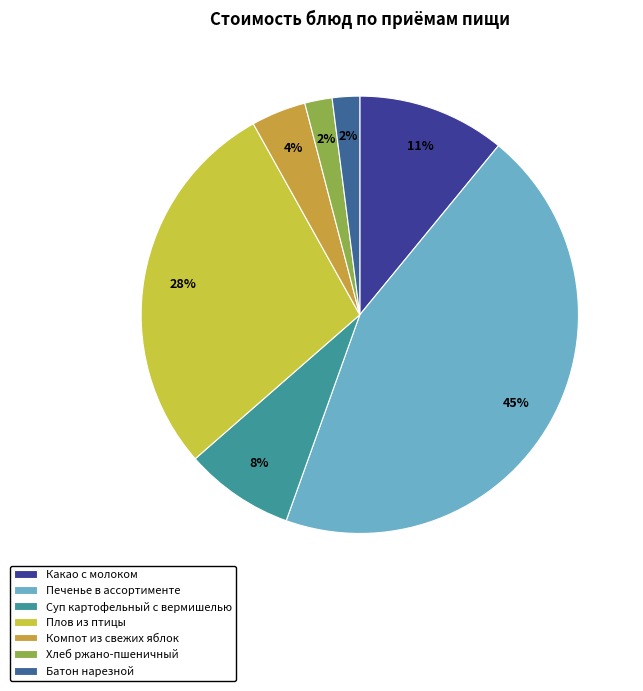

Count the number of slices in the pie.

7